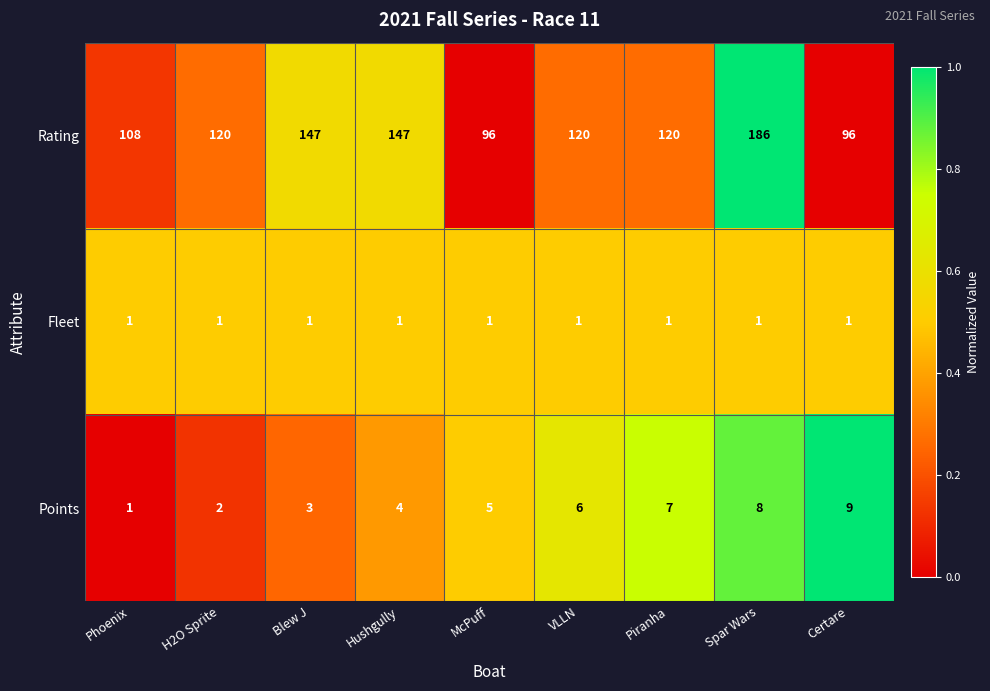

What is the difference between the highest and lowest values at VLLN?

119